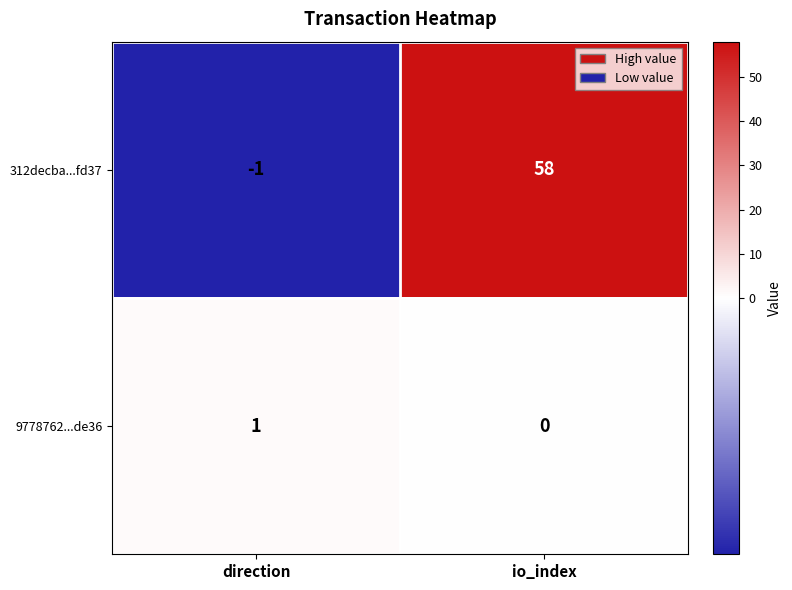

What is the difference between the maximum and minimum values in the 312decba...fd37 series?

59